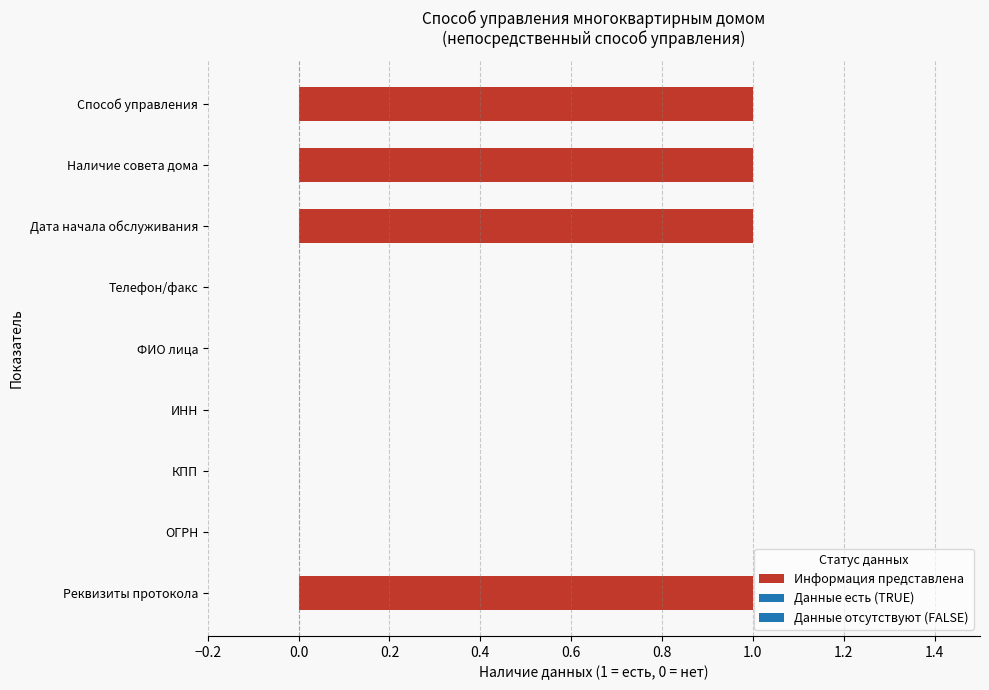

What is the ratio of the value at Дата начала обслуживания to the value at Наличие совета дома?

1.0